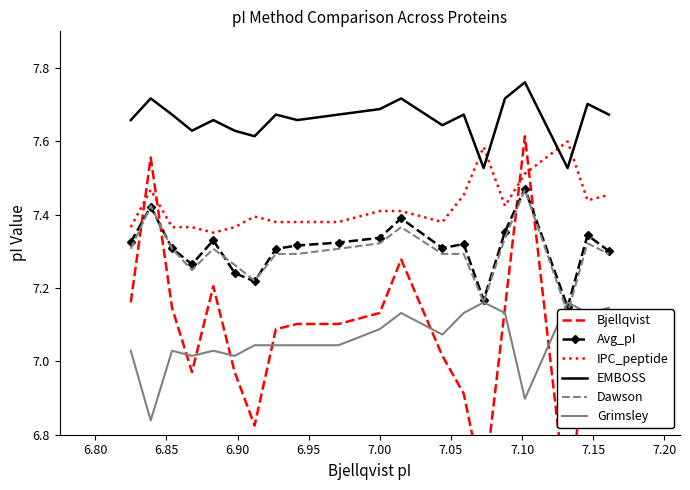

Does the chart have visible grid lines?

No